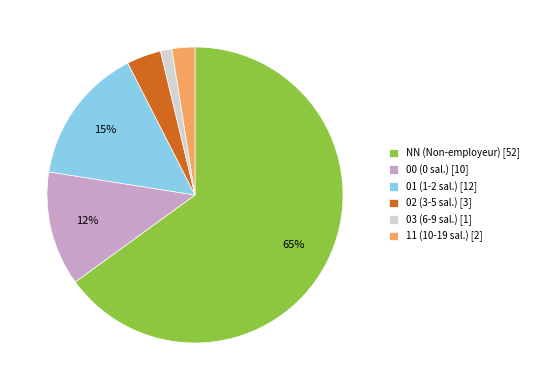

Which category has the smallest portion of the pie?

03